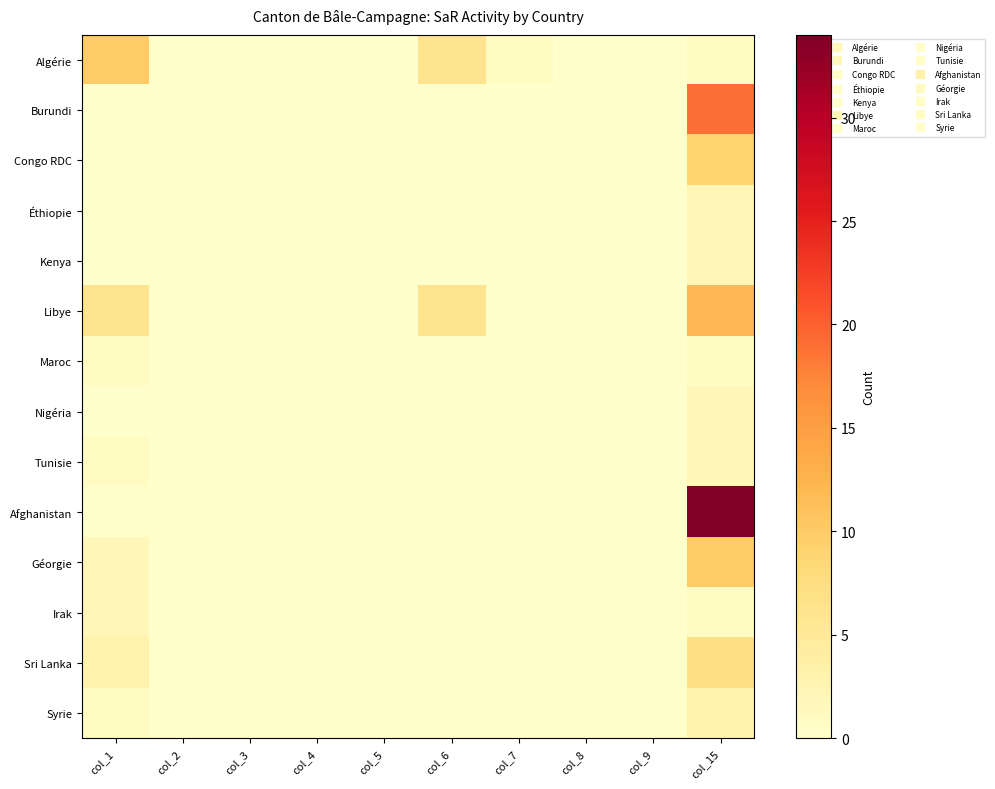

Between col_5 and col_4, which is larger?

col_5